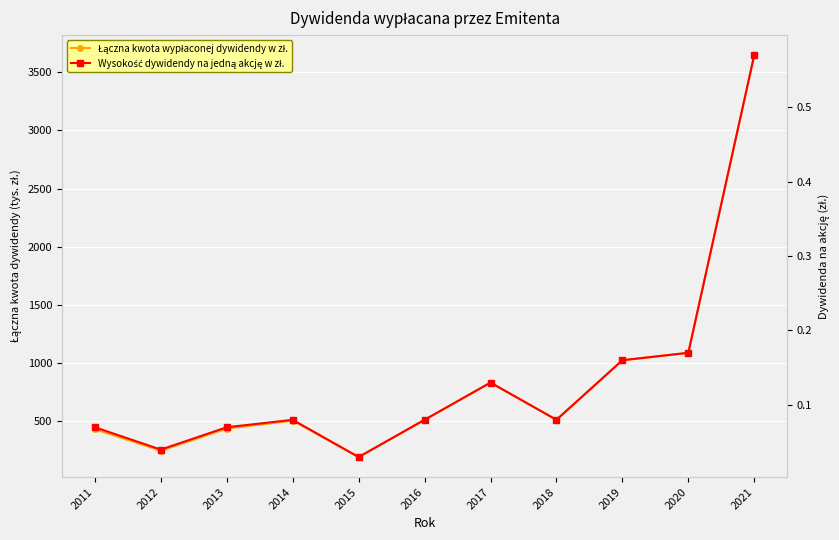

At which category is the sum across all series the highest?

2021